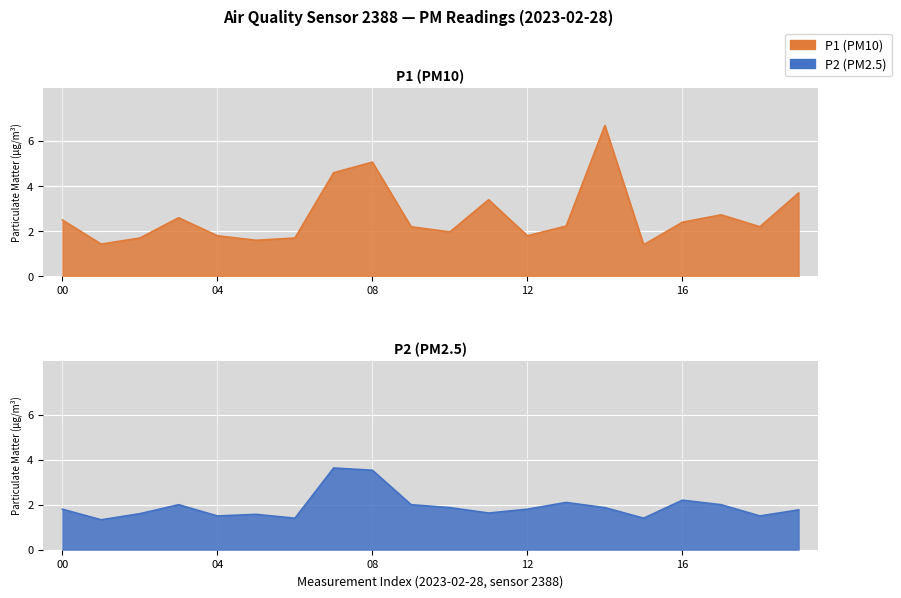

Read the P1 value at 16.

2.4